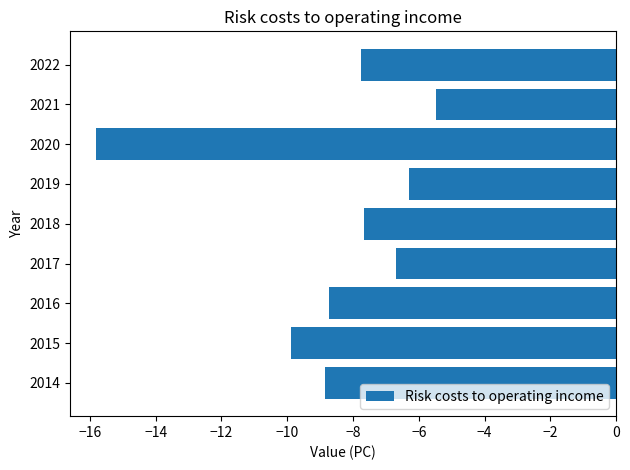

Is it true that the value at 2014 is -8.9?

True